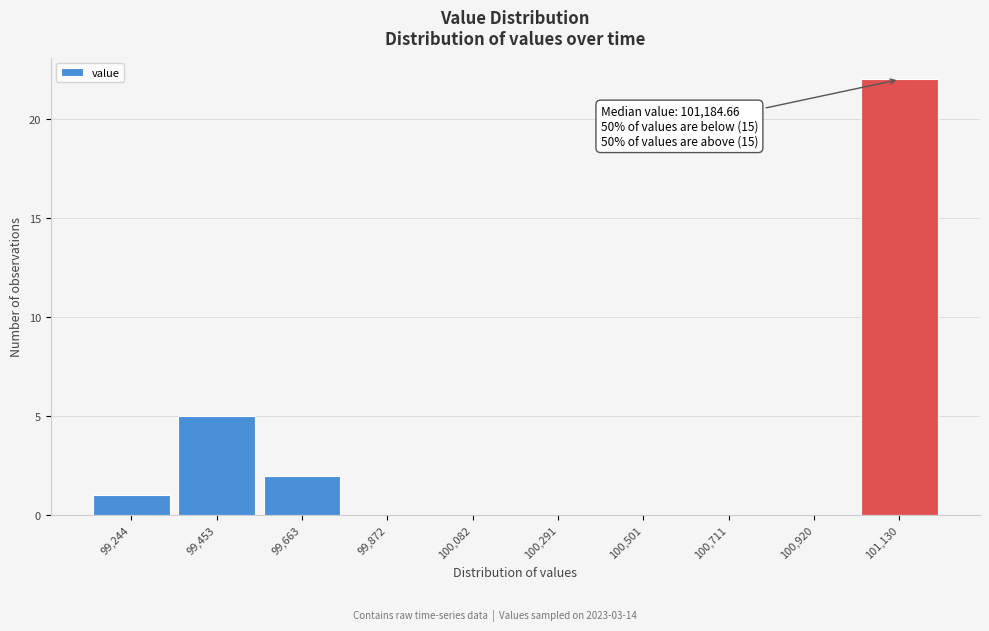

Reading right to left, extract all data points from this chart.

101,130=22	100,920=0	100,711=0	100,501=0	100,291=0	100,082=0	99,872=0	99,663=2	99,453=5	99,244=1